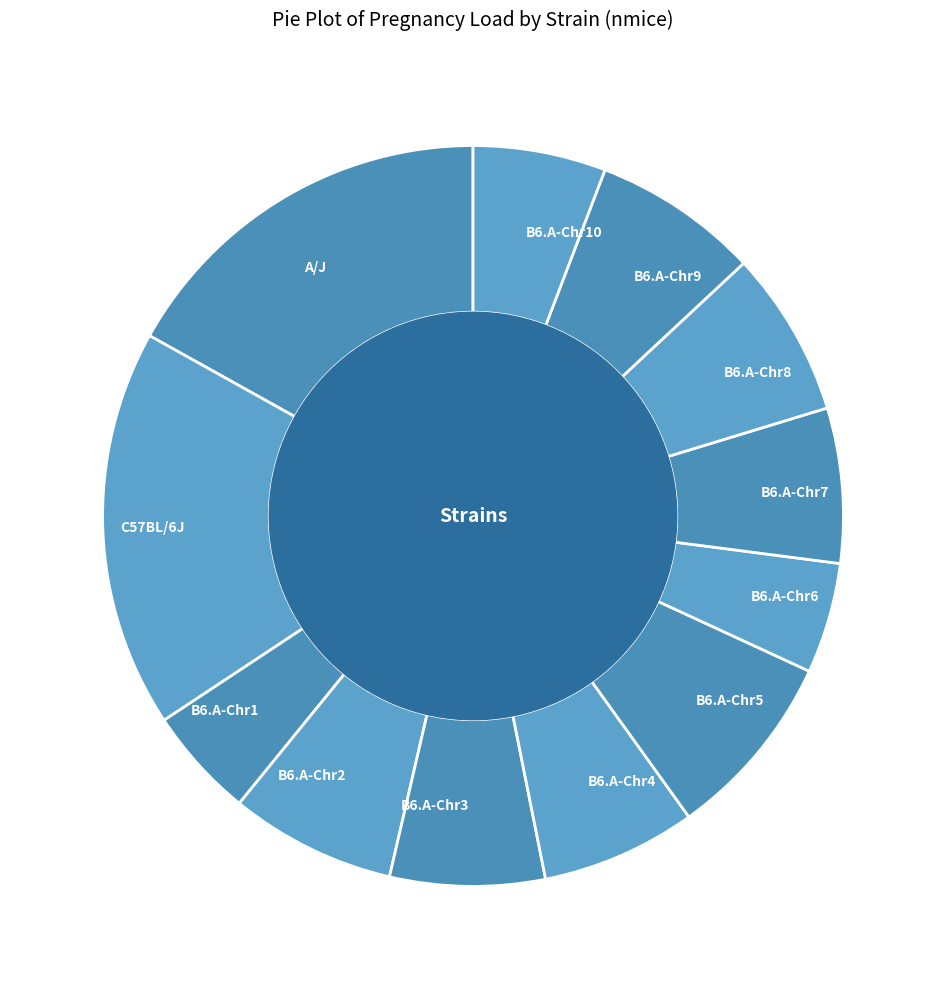

Does B6.A-Chr7 account for over 50% of the chart?

No